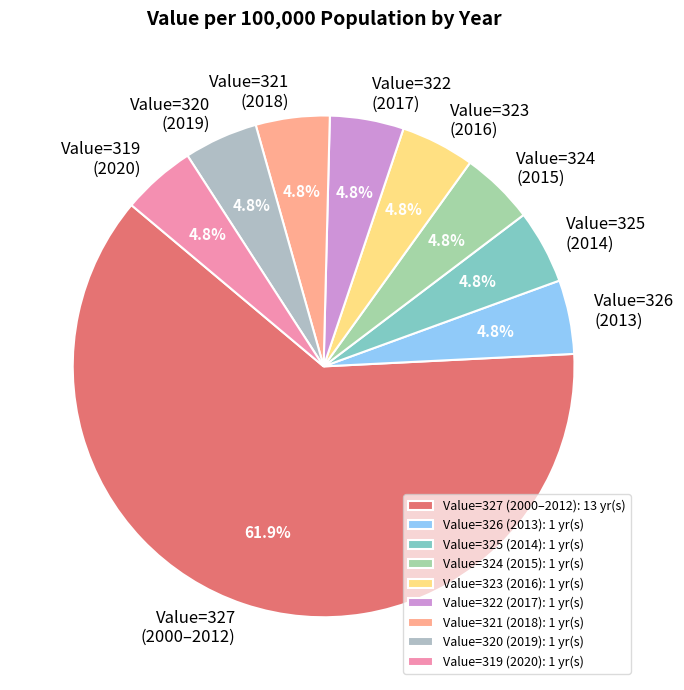

Count the number of slices in the pie.

9